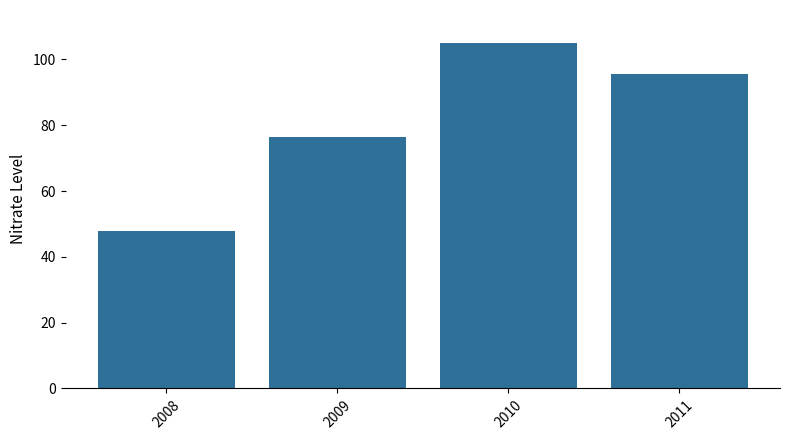

What is the ratio of the value at 2010 to the value at 2009?

1.4